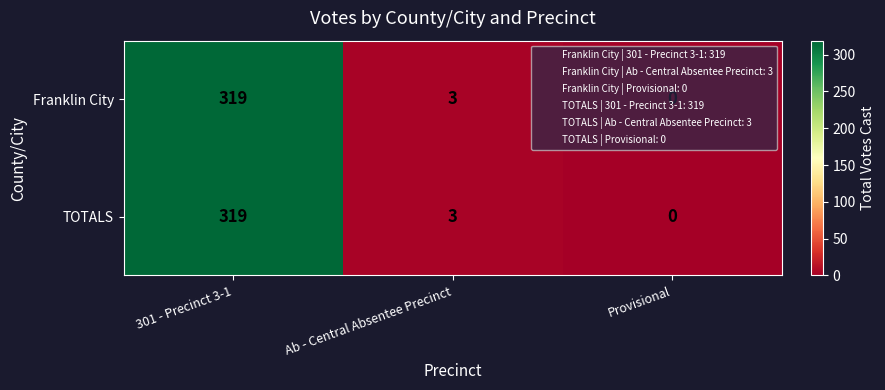

What is the sum of the Franklin City values at Provisional and 301 - Precinct 3-1?

319